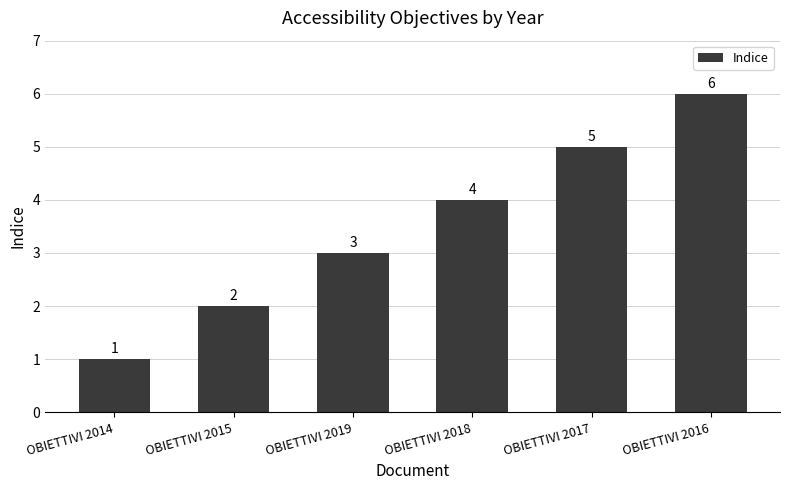

Rank the categories by value from highest to lowest.

OBIETTIVI 2016, OBIETTIVI 2017, OBIETTIVI 2018, OBIETTIVI 2019, OBIETTIVI 2015, OBIETTIVI 2014